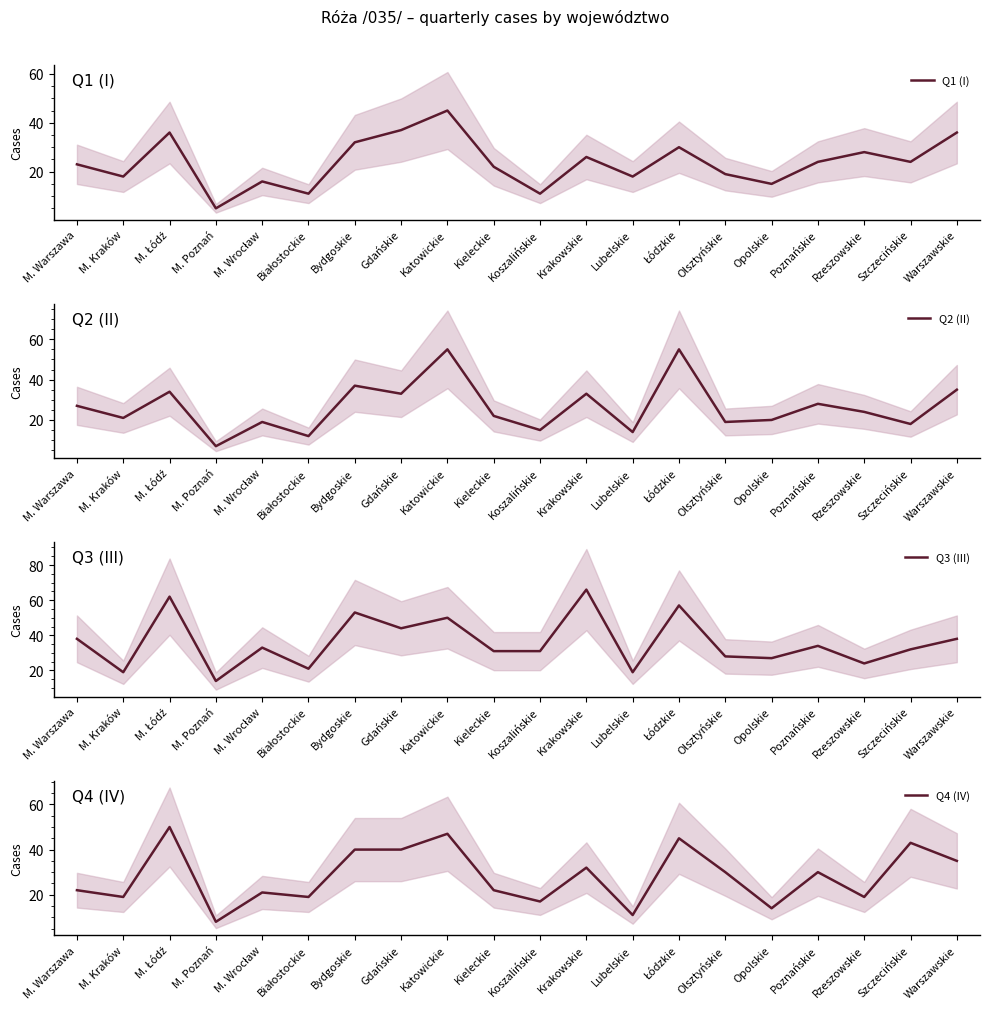

At how many categories does at least one series exceed 13?

20